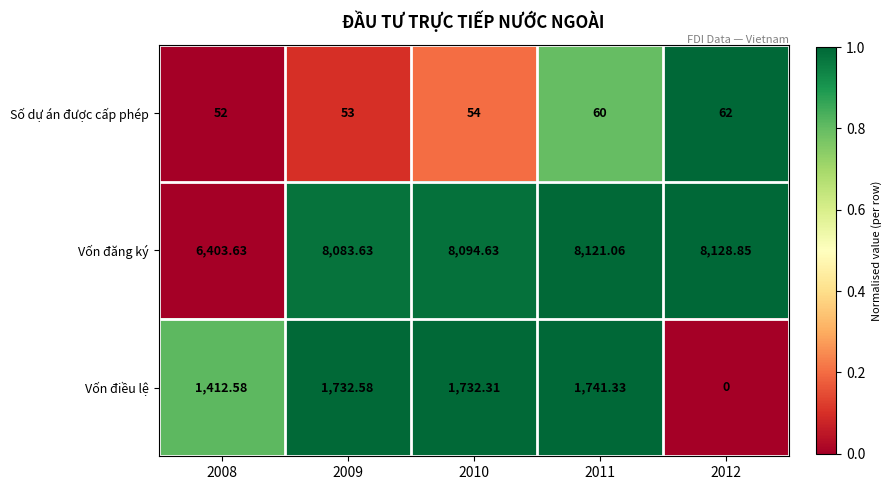

List the series in order of their peak value, lowest first.

Số dự án được cấp phép, Vốn điều lệ, Vốn đăng ký